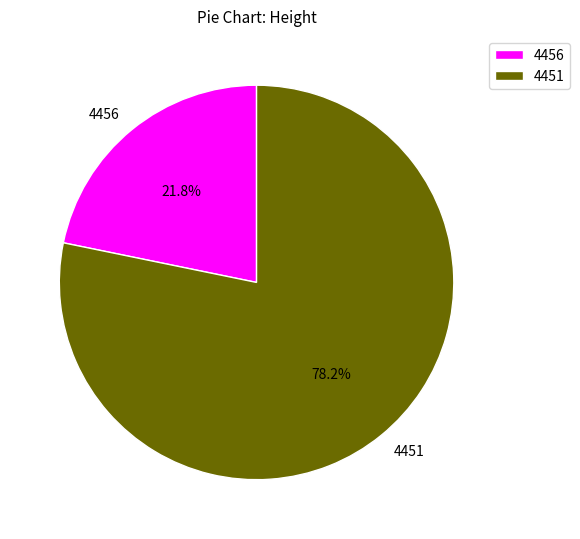

To the nearest percent, what is the average slice percentage?

50%